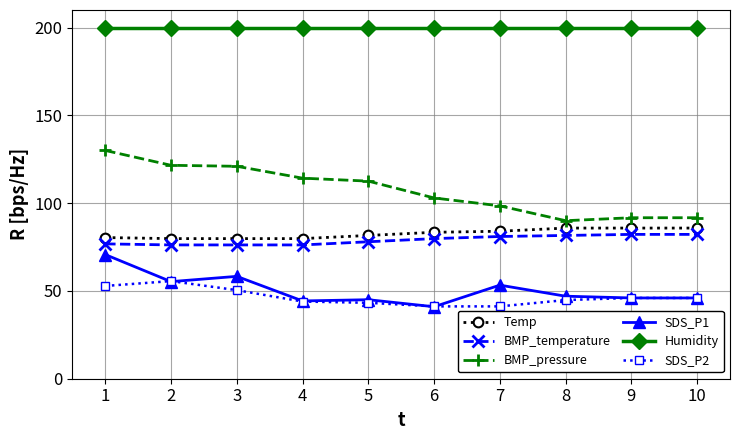

True or false: Temp has a value of 81.6 at 5.

True